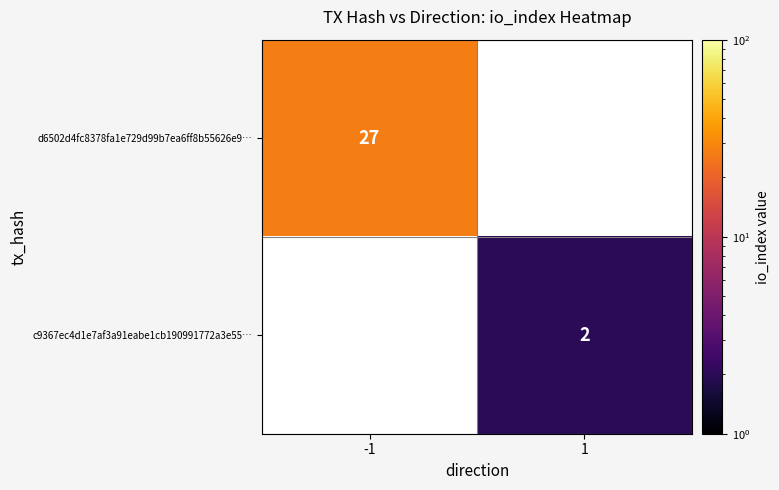

The value of c9367ec4d1e7af3a91eabe1cb190991772a3e55… at 1 is 2. True or false?

True